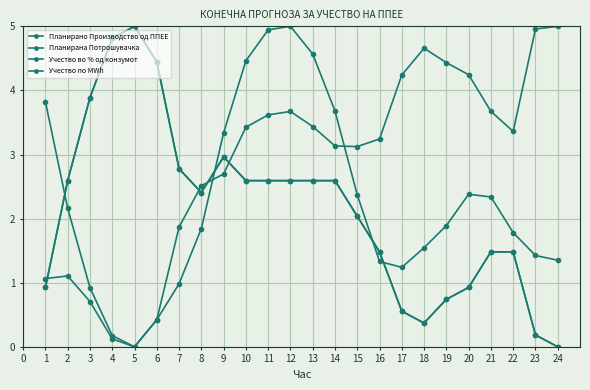

How many lines are shown in the chart?

4